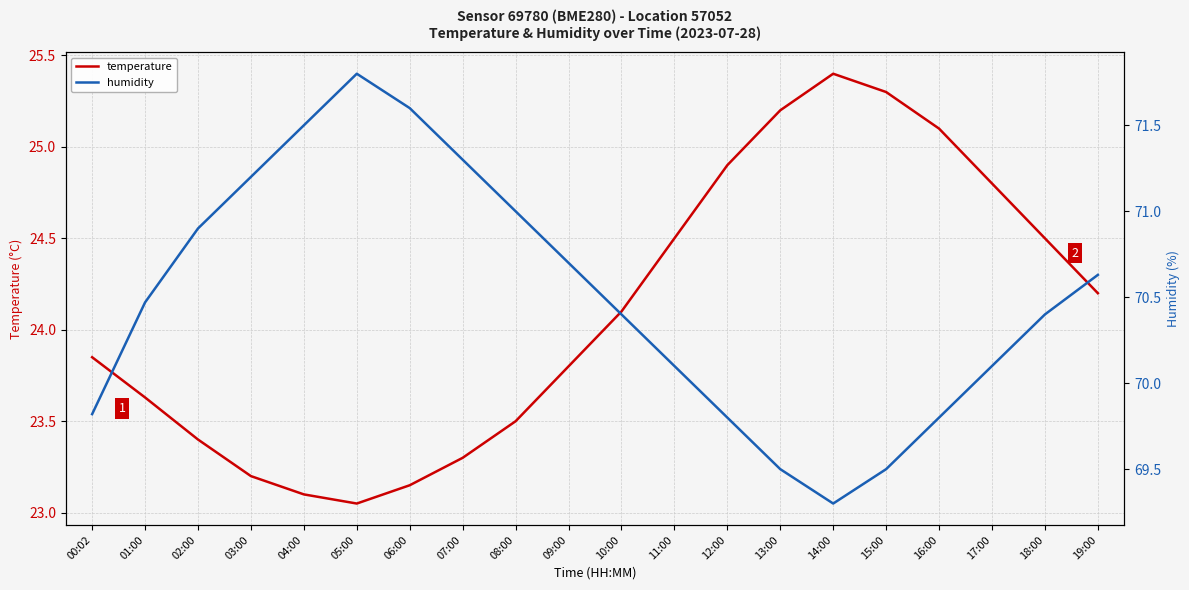

Where is humidity nearest to the value 70?

11:00